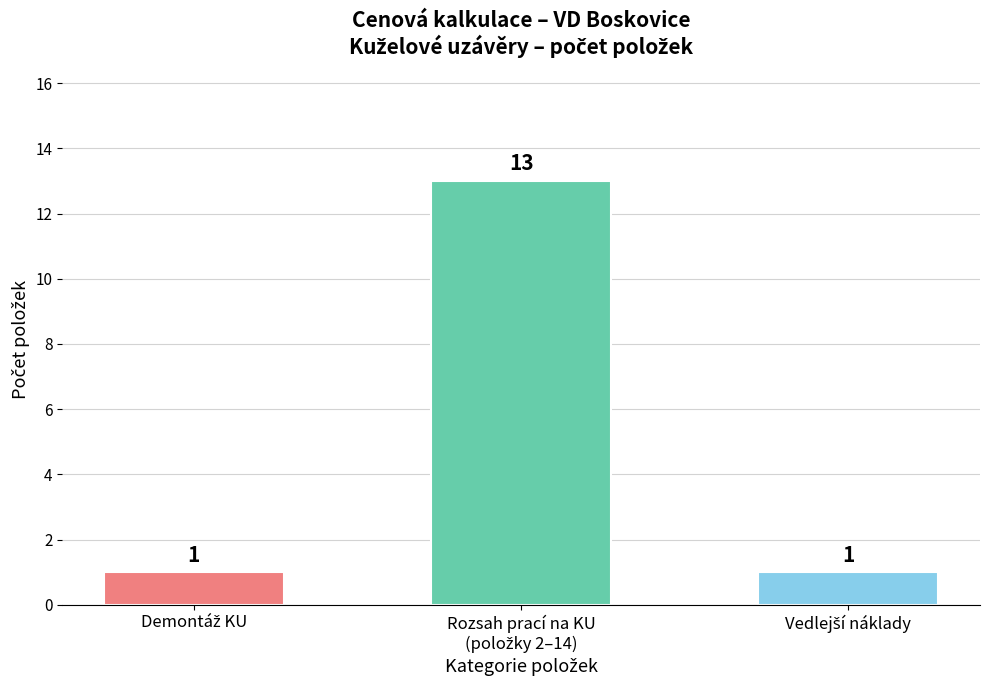

What is the sum of all values?

15